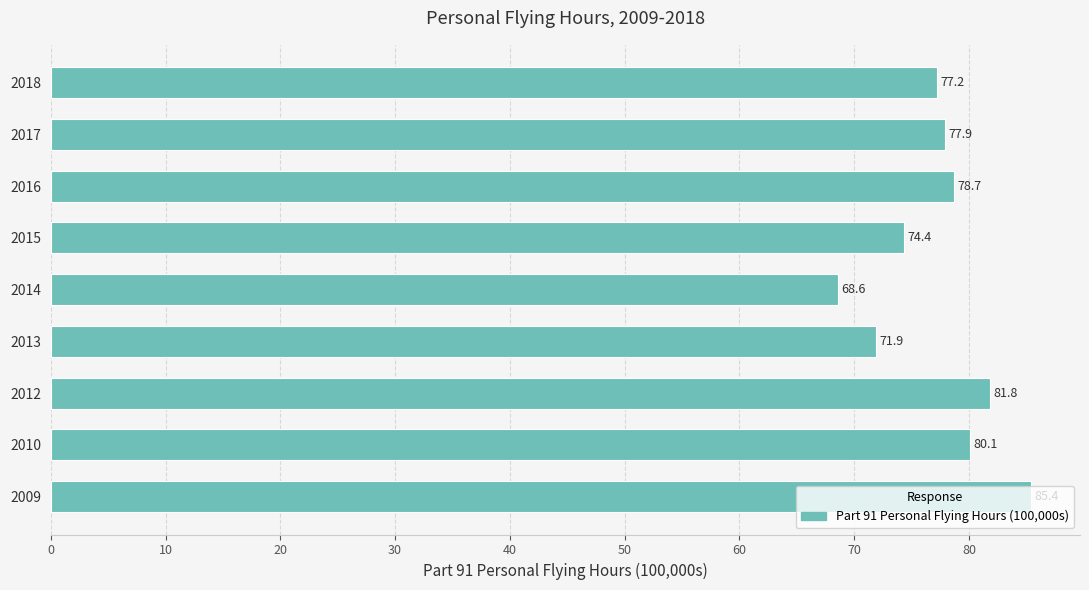

Rank the categories by value from highest to lowest.

2009, 2012, 2010, 2016, 2017, 2018, 2015, 2013, 2014